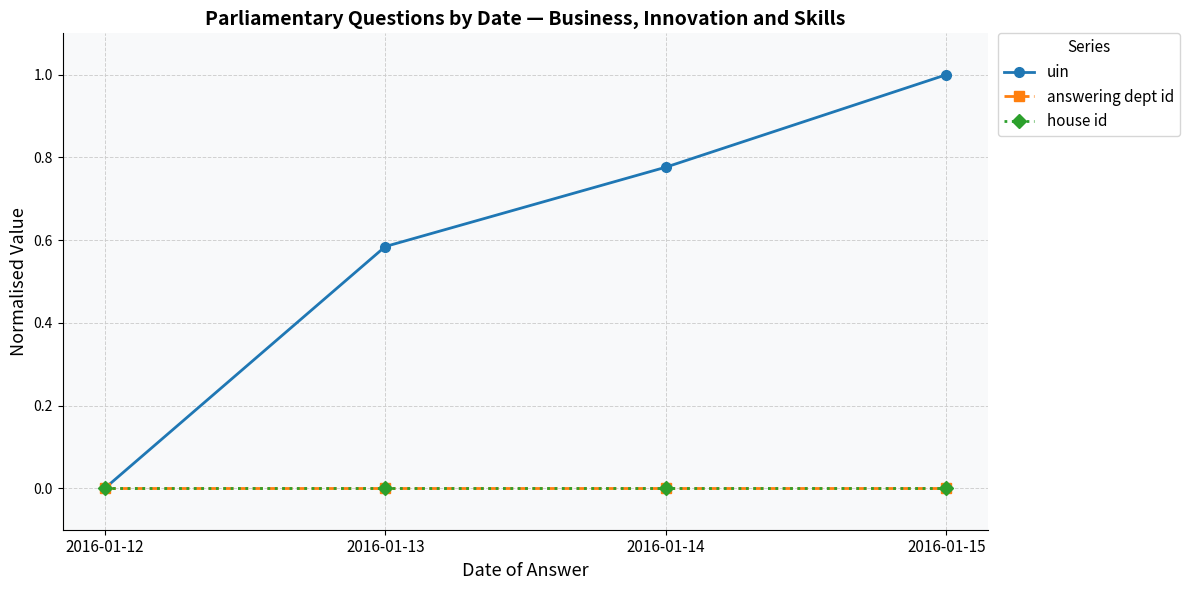

Rank the categories by house id value from lowest to highest.

2016-01-12, 2016-01-13, 2016-01-14, 2016-01-15